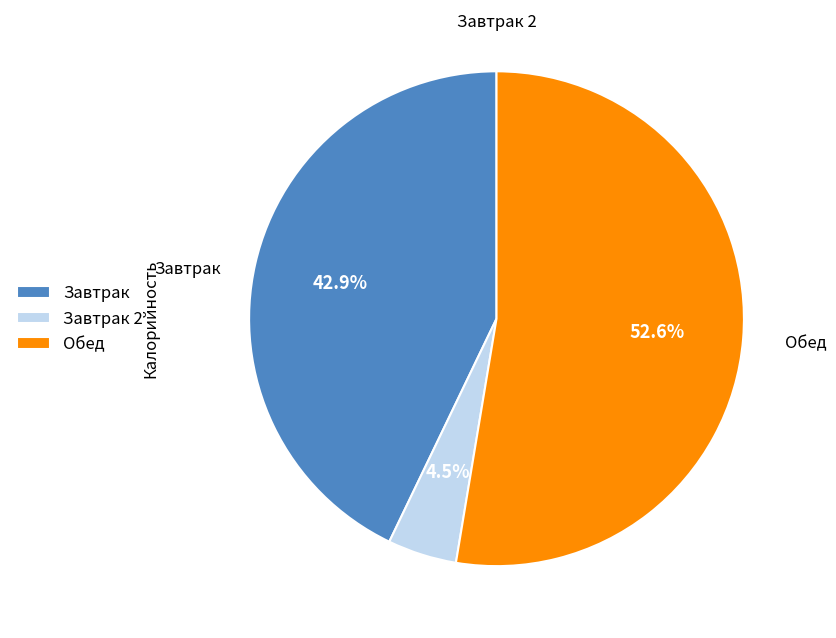

Which category has the smallest portion of the pie?

Завтрак 2